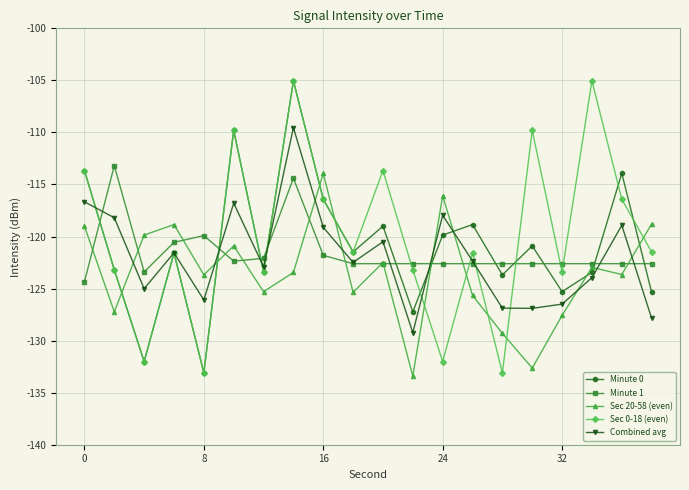

What is the value of the Combined avg point at the 17th from the left?

-126.5